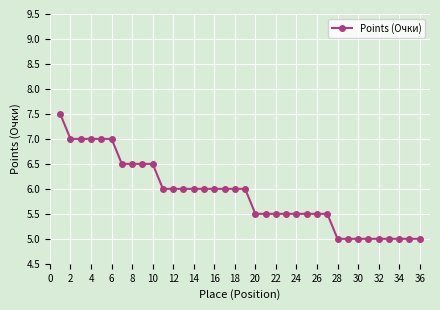

What is the average value?

5.9